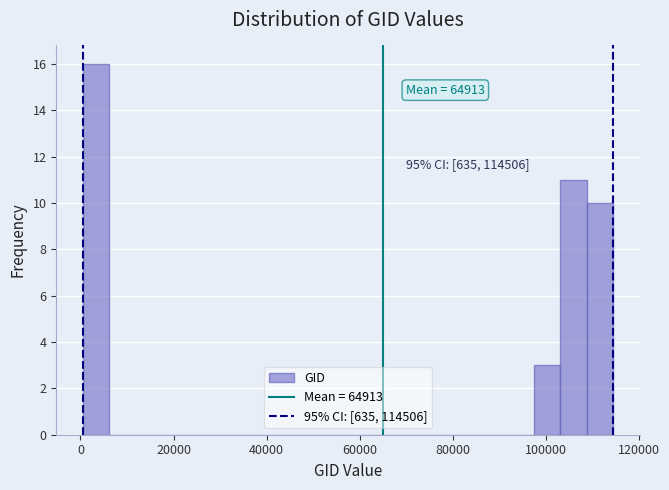

Around what value on the x-axis is the tallest bar? Give the approximate position of its centre, as read against the axis.

4000